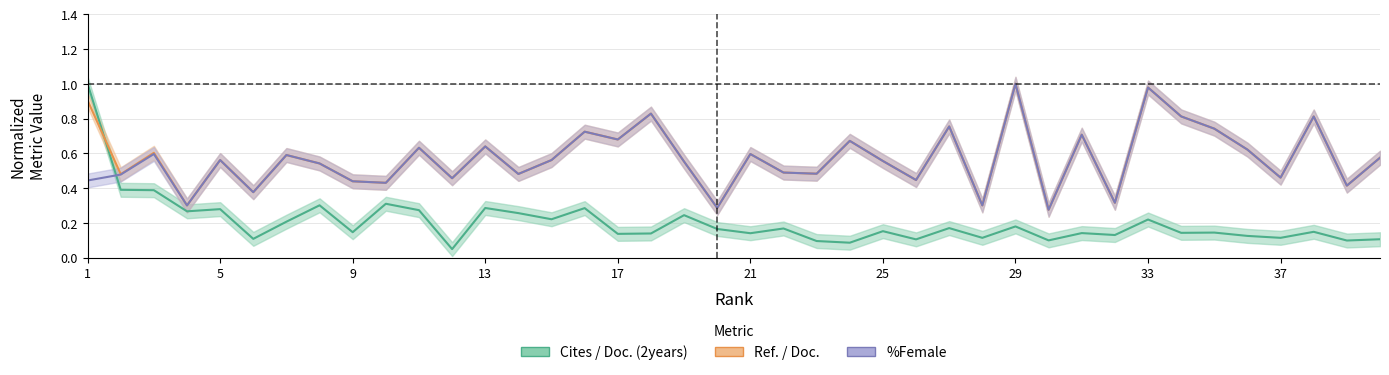

What is the difference between the maximum and second lowest values in the Cites / Doc. (2years) series?

0.9